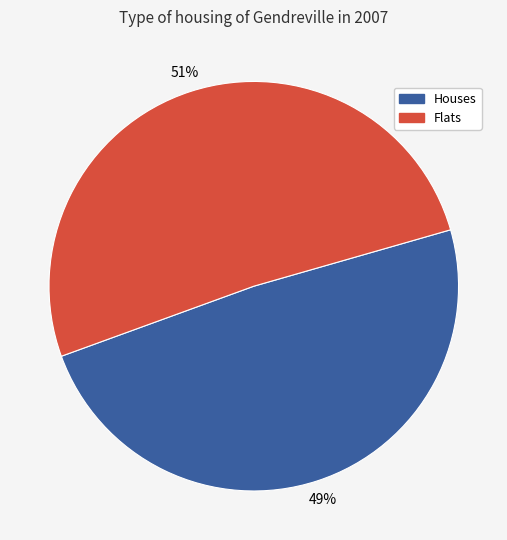

Do Houses and Flats together represent more than half of the pie?

Yes